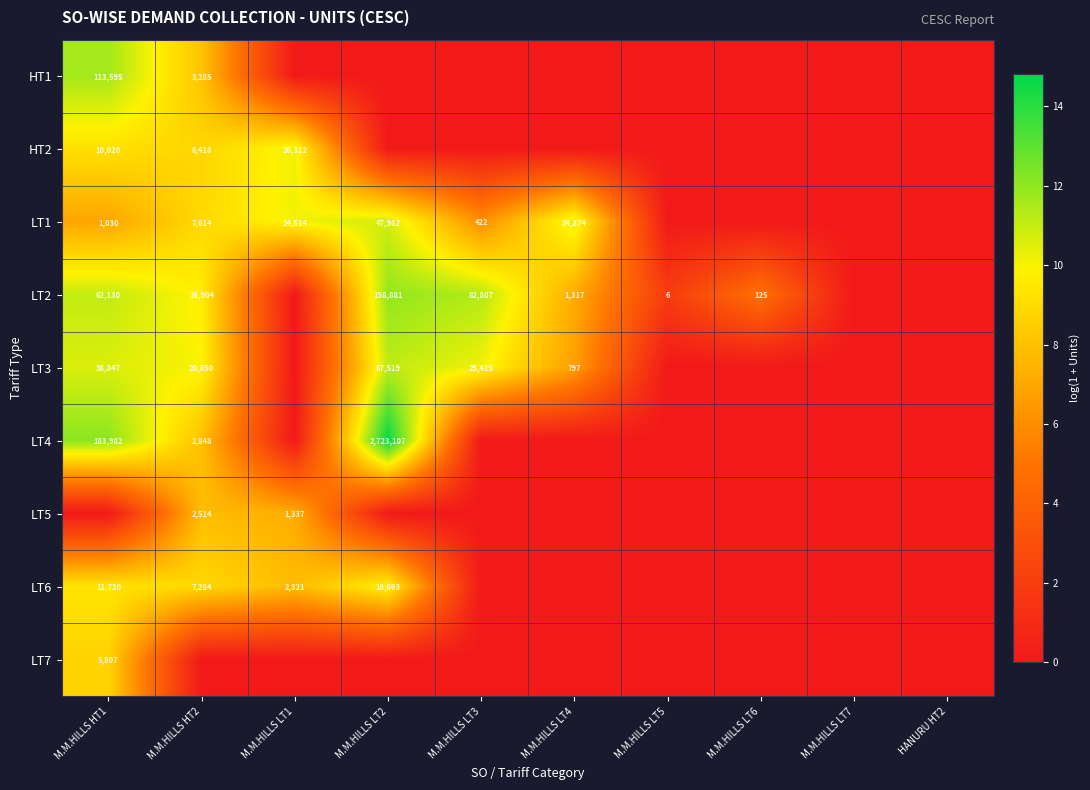

The value of LT3 at M.M.HILLS LT3 is 25415. True or false?

True